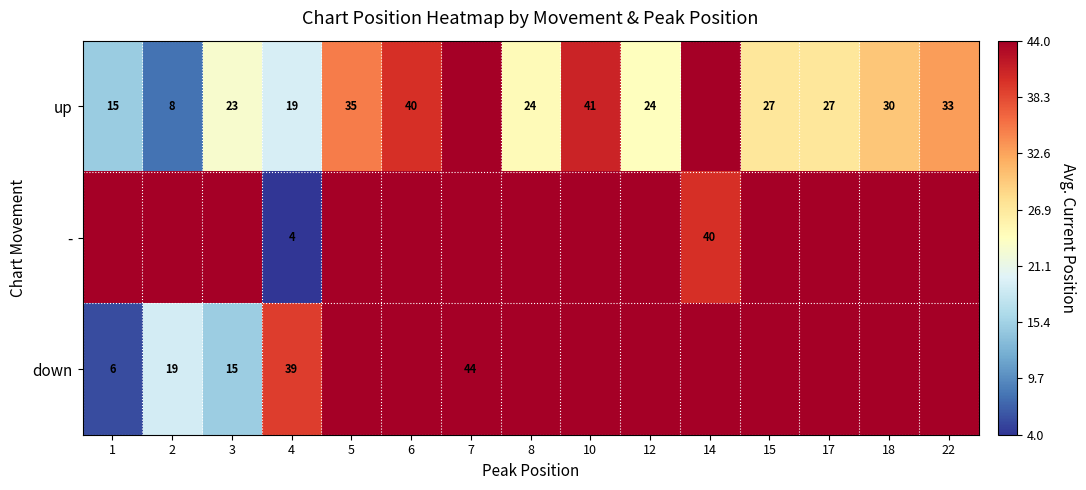

The up series shows 27 at 15. True or false?

True